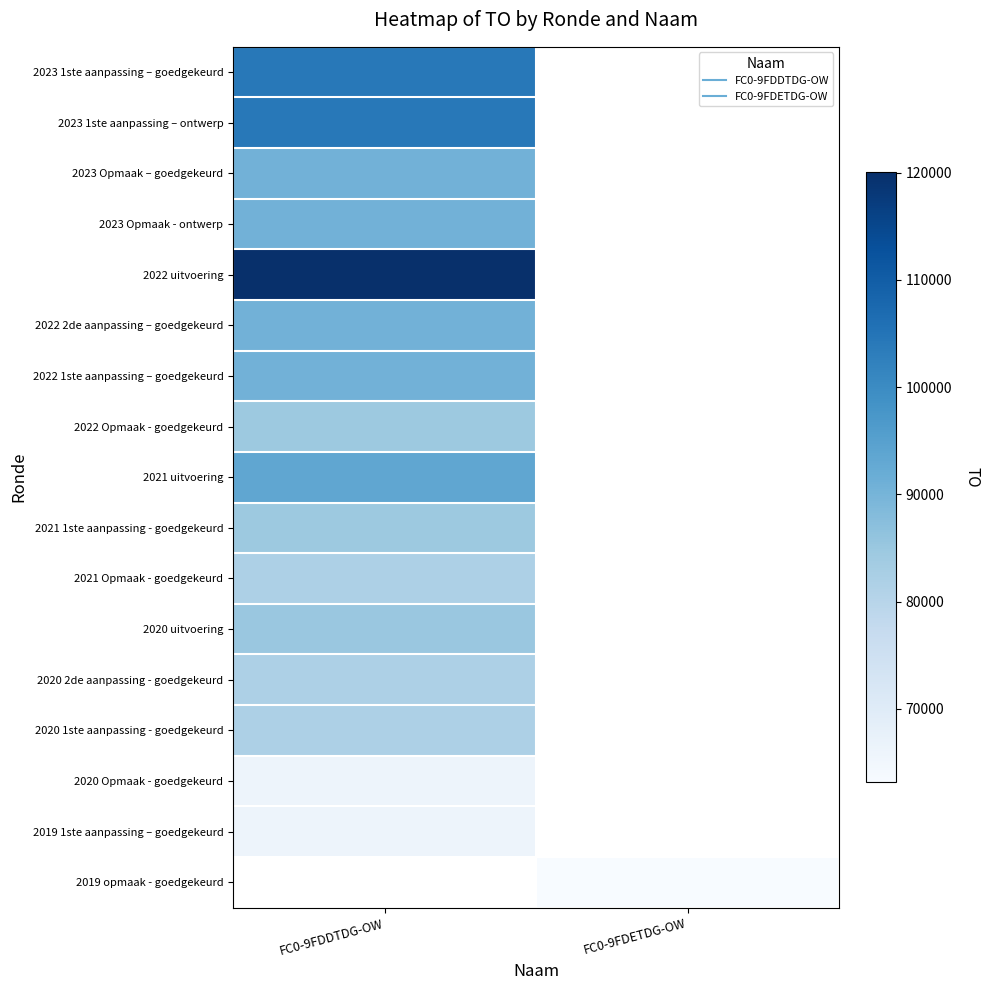

List the series in order of their peak value, highest first.

2022 uitvoering, 2023 1ste aanpassing – goedgekeurd, 2023 1ste aanpassing – ontwerp, 2021 uitvoering, 2023 Opmaak – goedgekeurd, 2023 Opmaak - ontwerp, 2022 2de aanpassing – goedgekeurd, 2022 1ste aanpassing – goedgekeurd, 2020 uitvoering, 2022 Opmaak - goedgekeurd, 2021 1ste aanpassing - goedgekeurd, 2020 2de aanpassing - goedgekeurd, 2020 1ste aanpassing - goedgekeurd, 2020 Opmaak - goedgekeurd, 2019 1ste aanpassing – goedgekeurd, 2019 opmaak - goedgekeurd, 2021 Opmaak - goedgekeurd